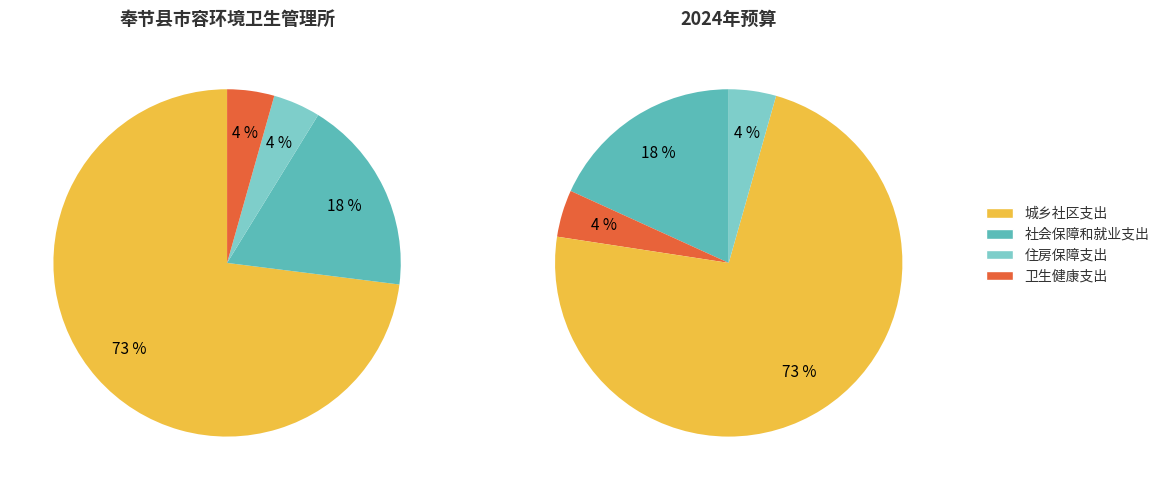

What percentage is the 住房保障支出 slice, to the nearest percent?

4%